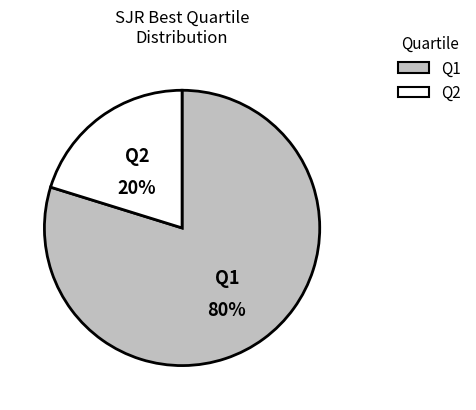

What is the largest slice in the pie chart?

Q1